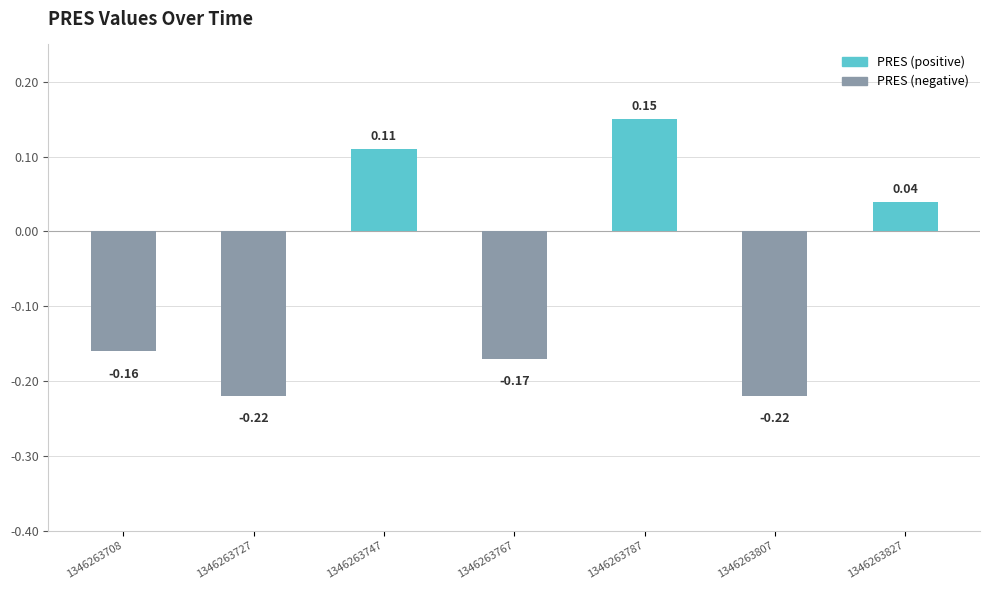

What is the change in value from 1346263787 to 1346263807?

-0.4